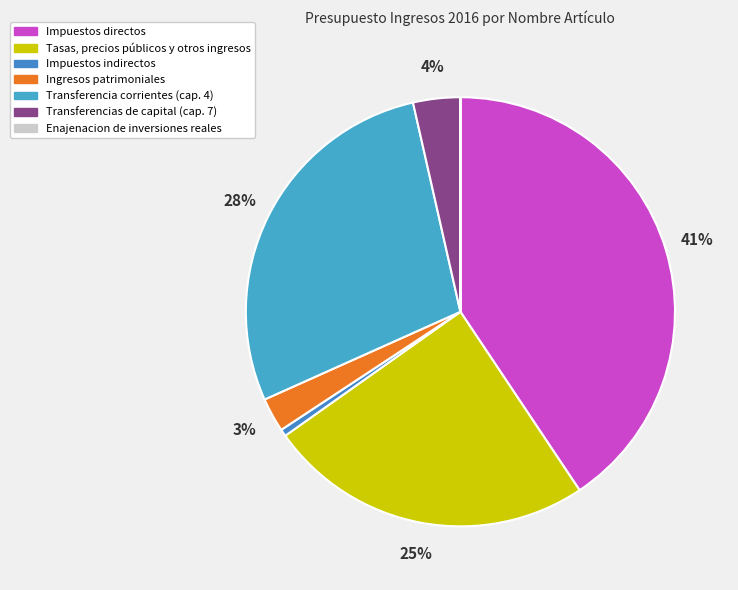

To the nearest percent, what is the average slice percentage?

14%